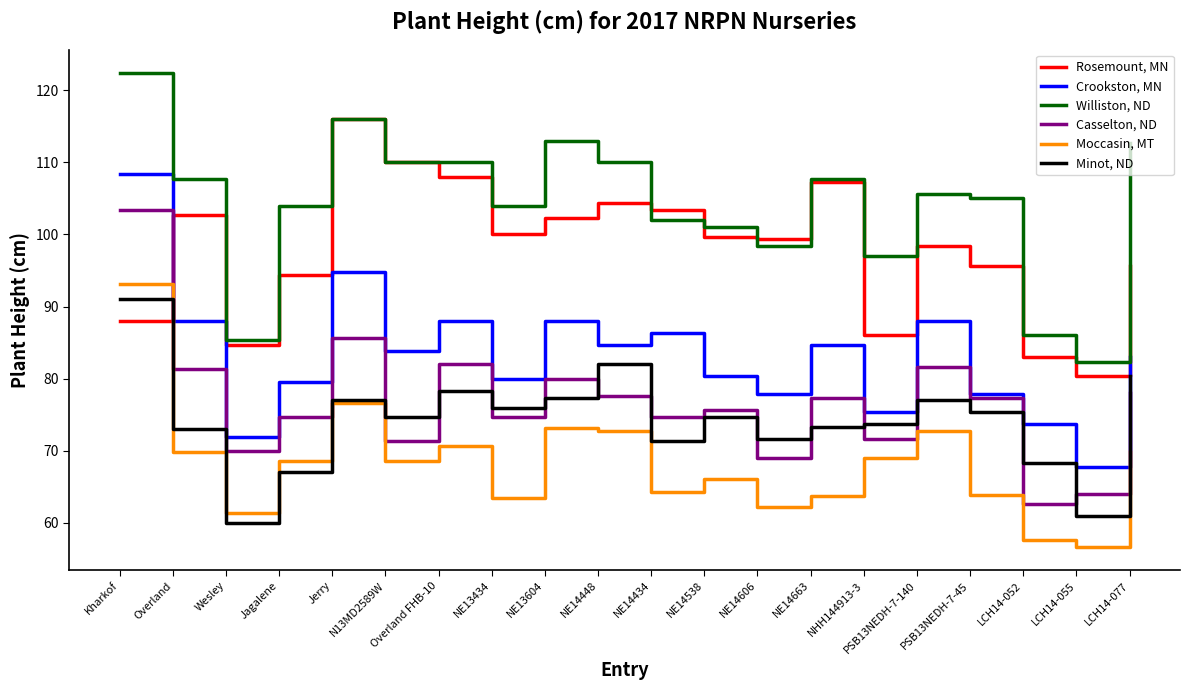

What are all the series names shown in the legend?

Rosemount, MN, Crookston, MN, Williston, ND, Casselton, ND, Moccasin, MT, Minot, ND